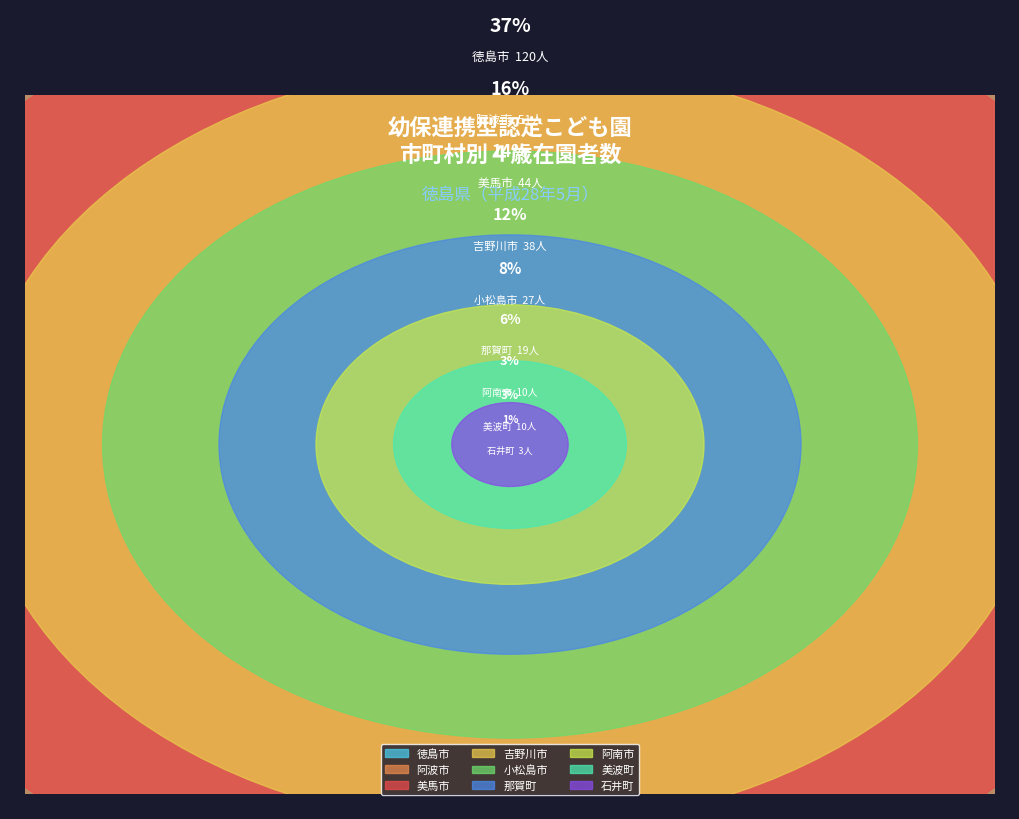

Is it true that 阿波市 is 16% of the pie?

True